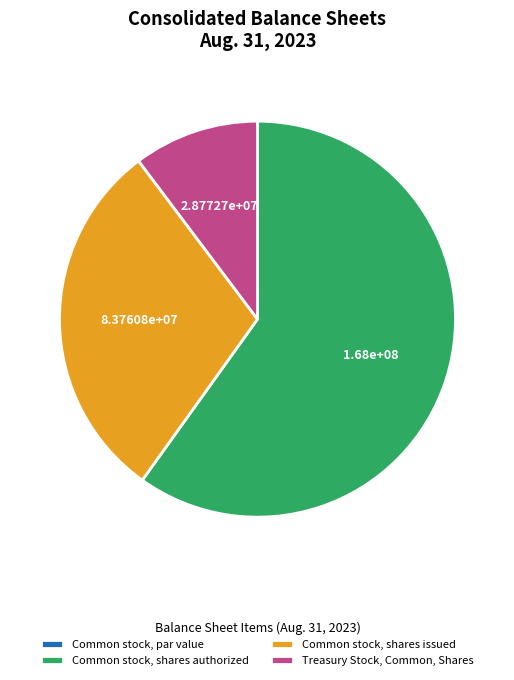

True or false: Treasury Stock, Common, Shares accounts for 4% of the total.

False